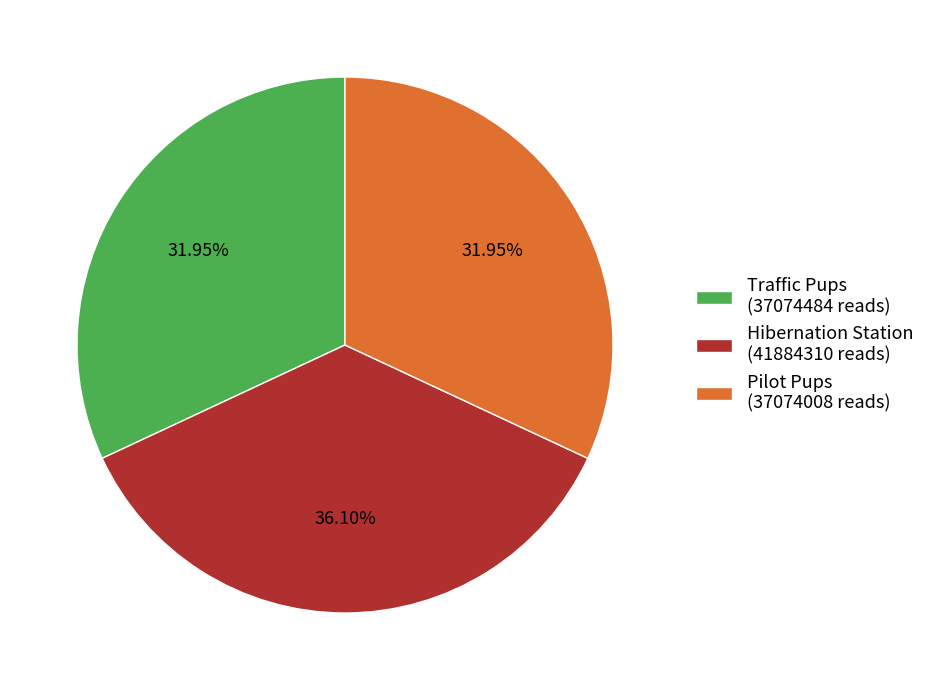

The Hibernation Station slice represents 29% of the pie. True or false?

False